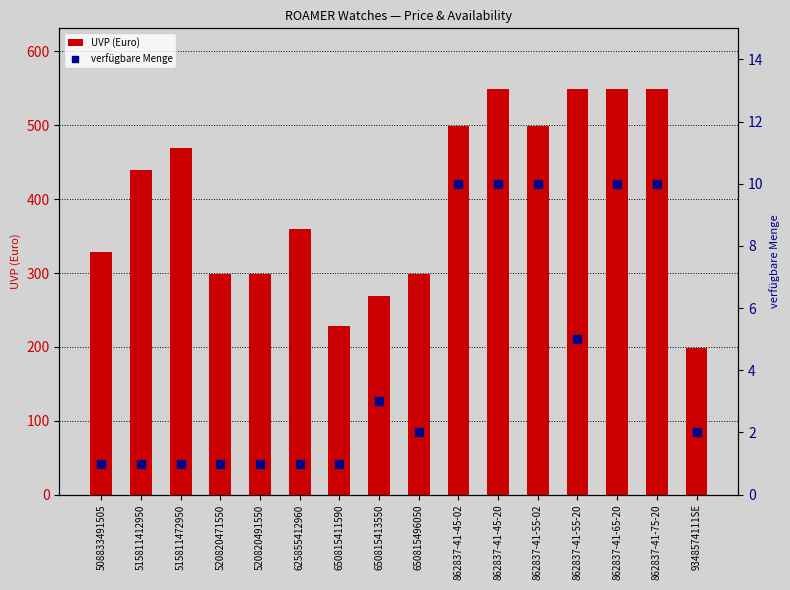

Which series has the widest spread of Y values?

UVP (Euro)